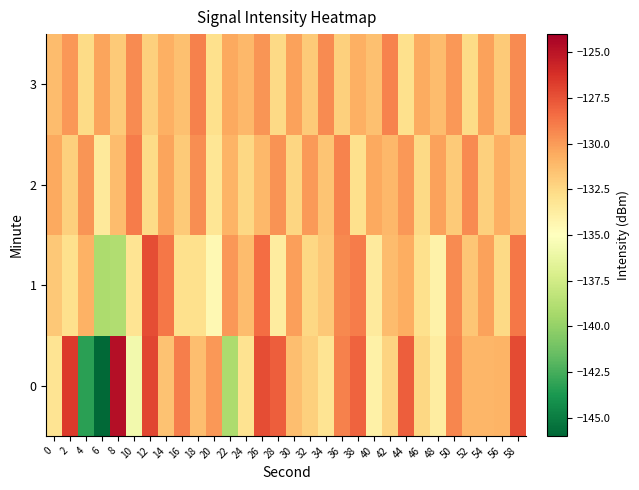

What is the minimum value shown in the chart?

-145.8